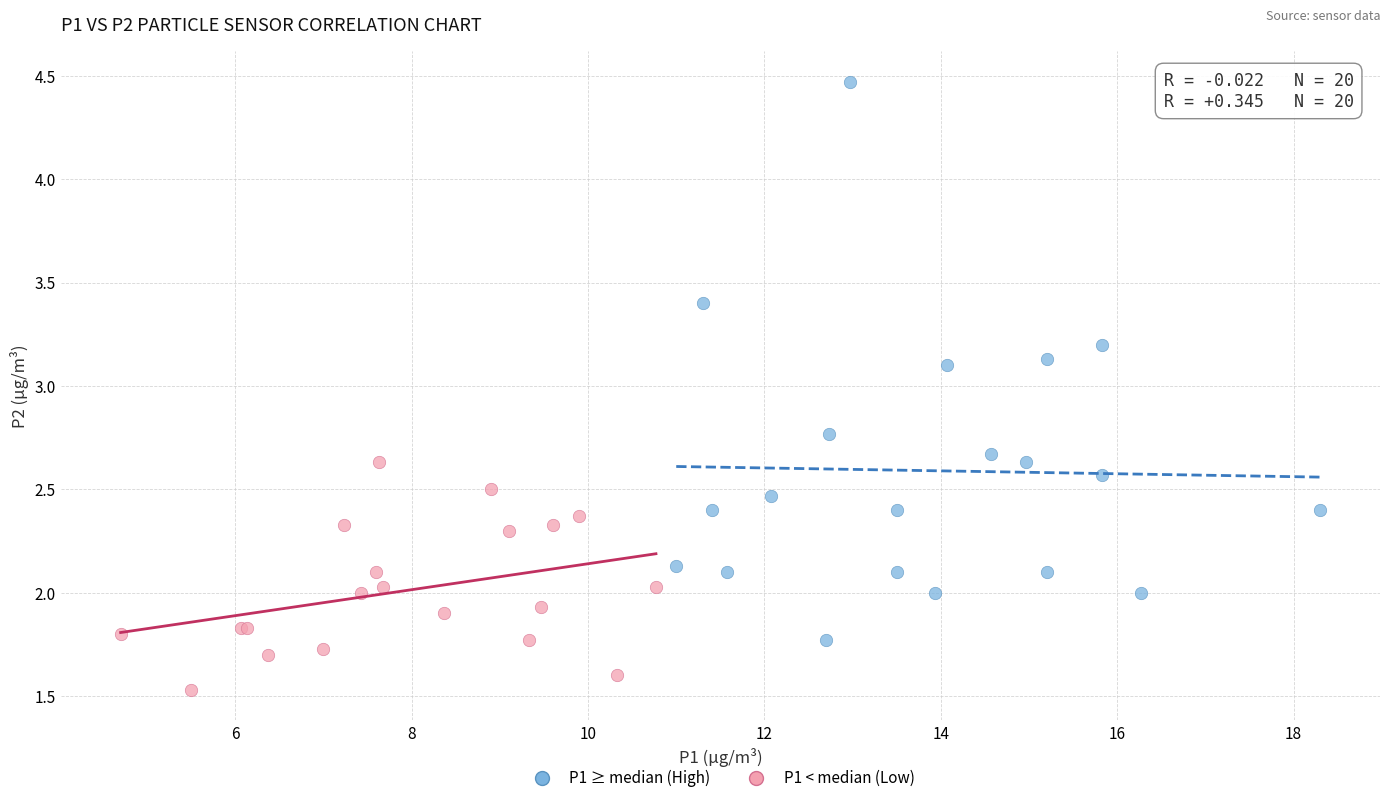

What are all the series names shown in the legend?

P1 ≥ median (High), P1 < median (Low)